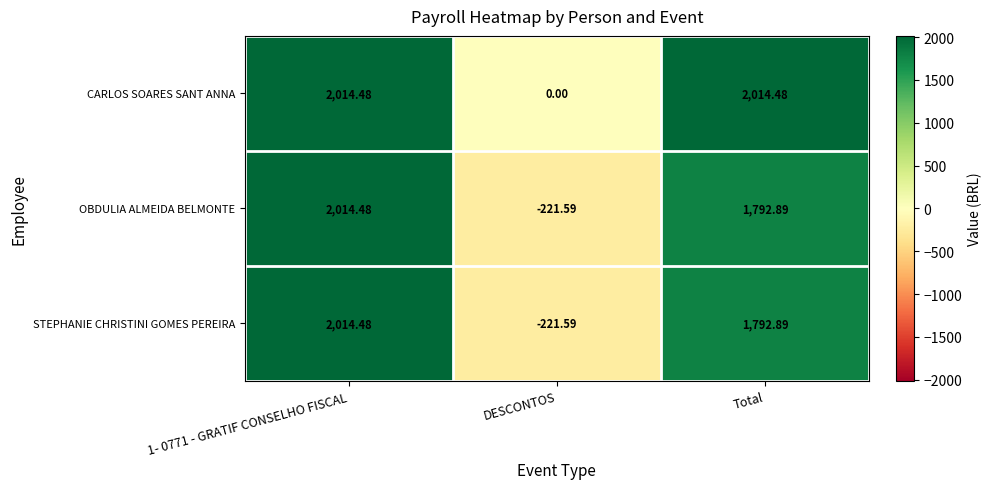

Which category has the lowest value in the OBDULIA ALMEIDA BELMONTE series?

DESCONTOS